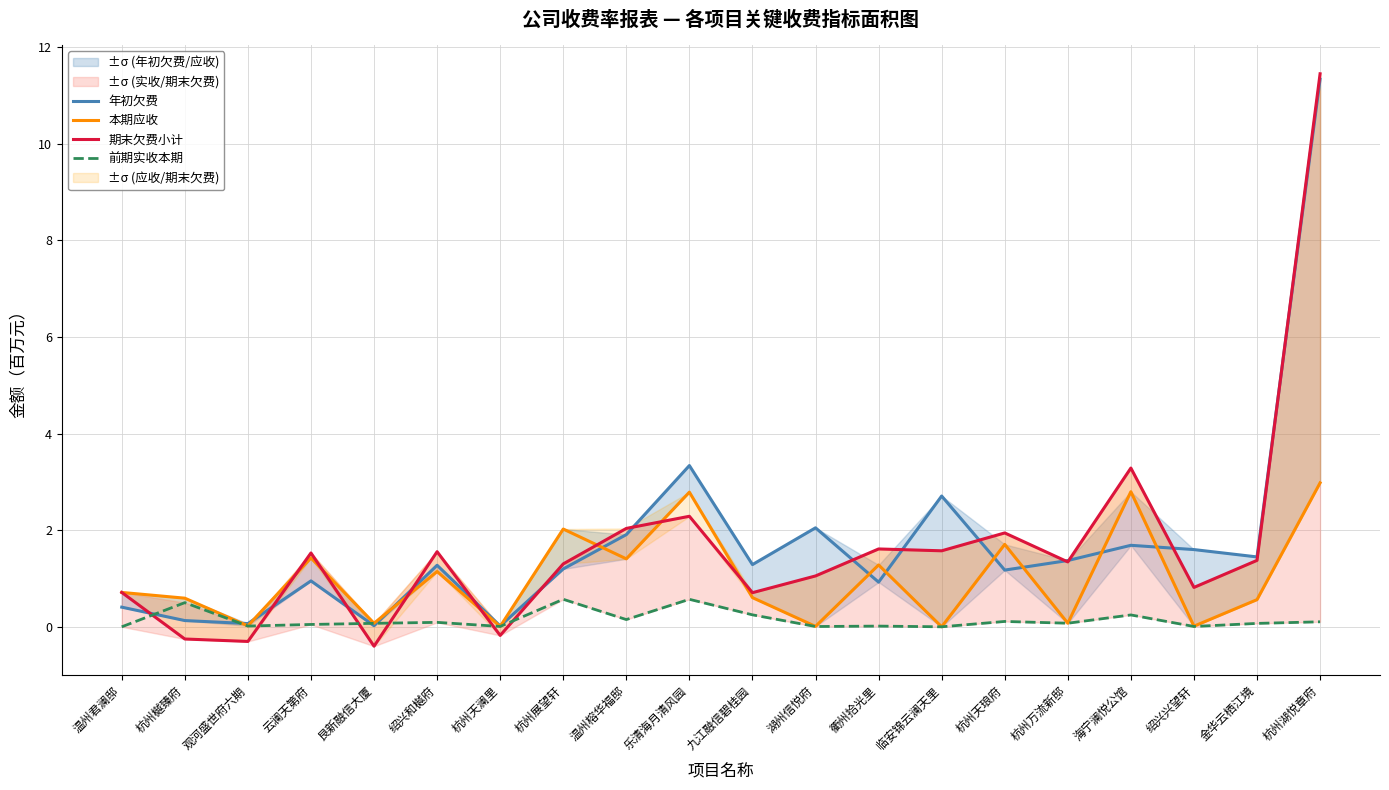

What is the minimum value shown in the chart?

-0.4